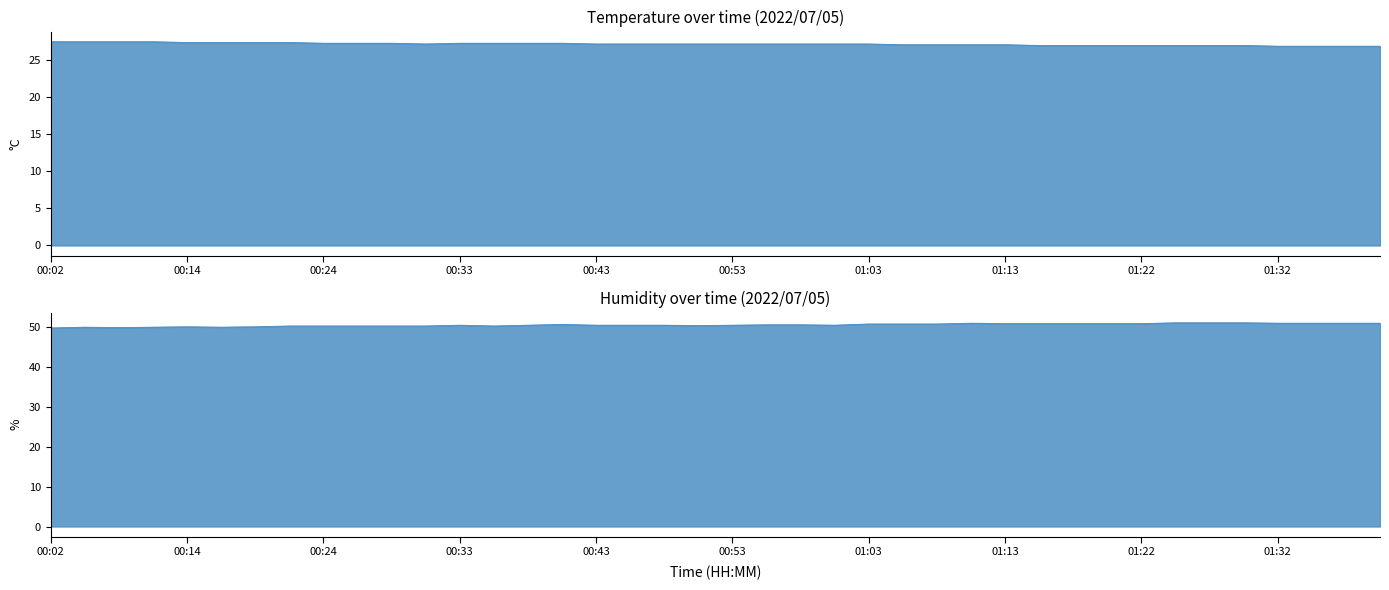

What is the minimum value shown in the chart?

26.8